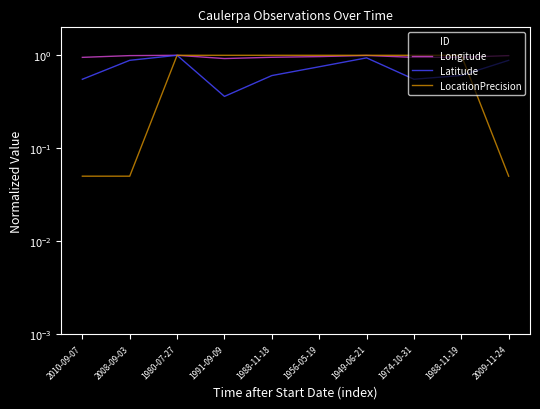

What is the maximum value for Longitude?

1.0